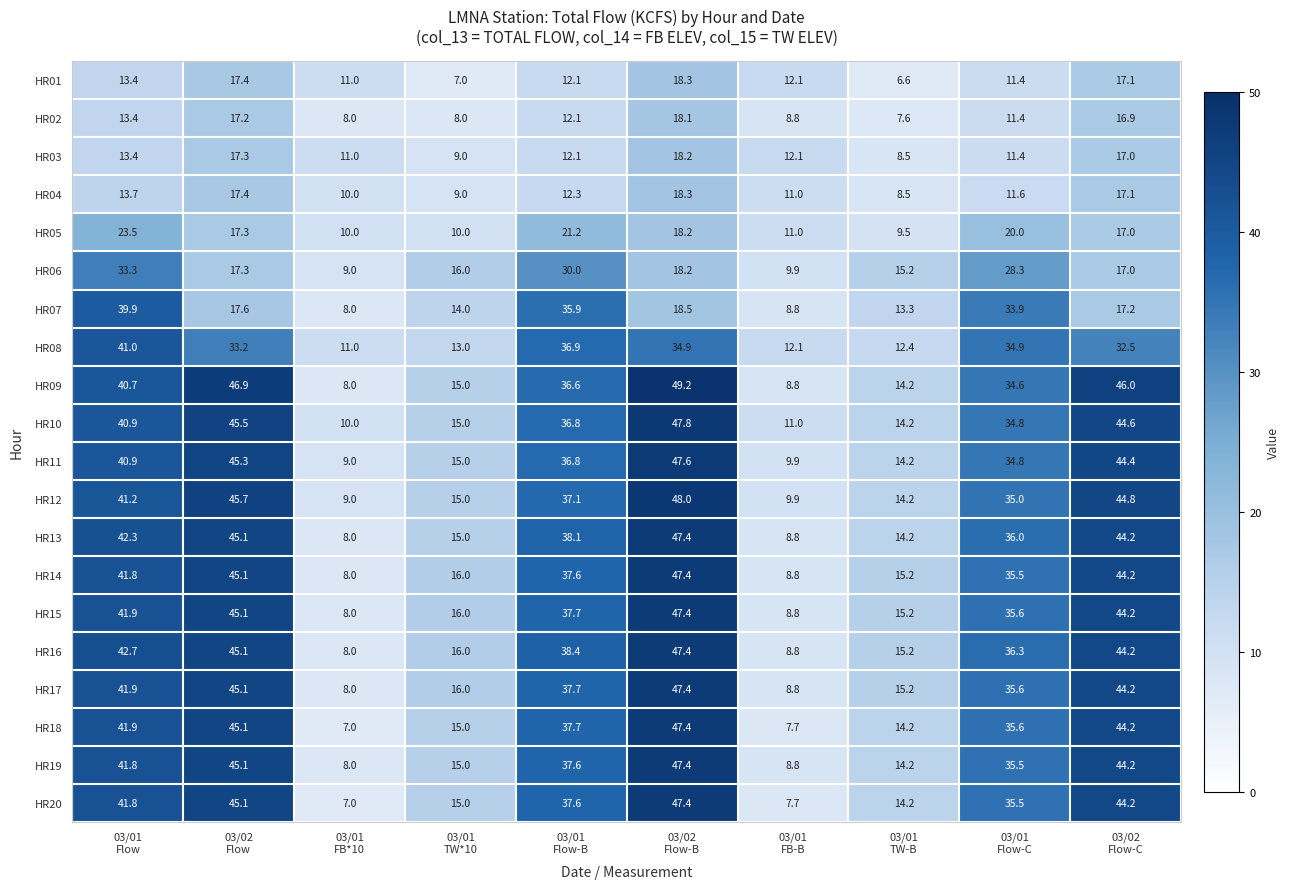

What is the difference between the highest and lowest values at 03/01
Flow-C?

24.9